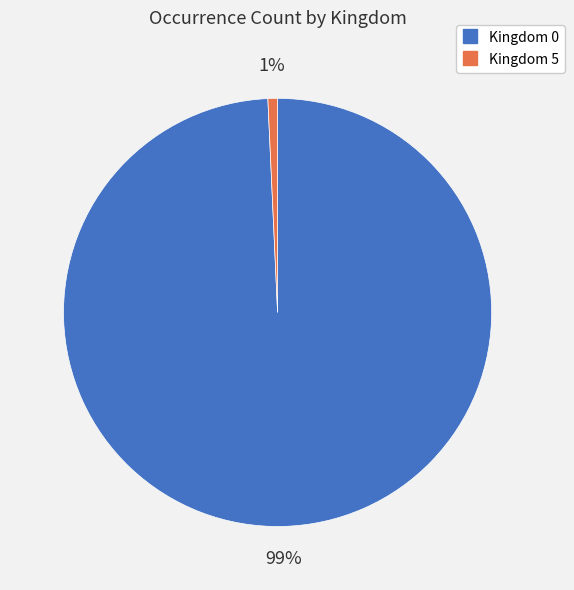

To the nearest percent, what is the average slice percentage?

50%